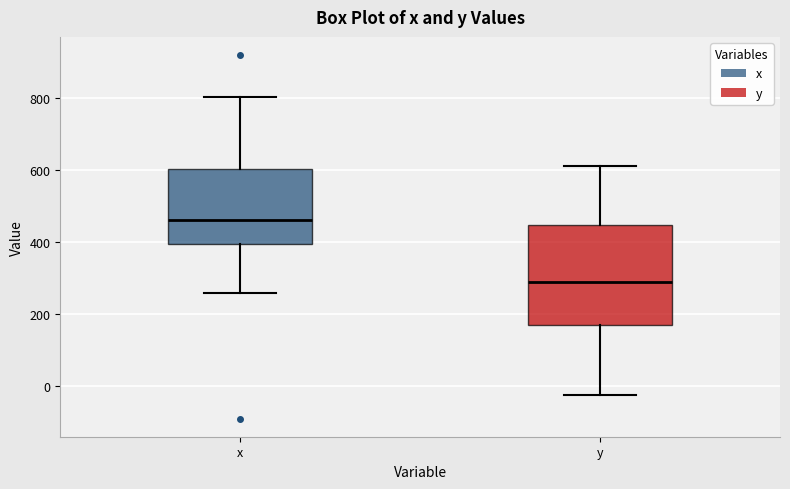

Reading left to right, read every box against the y-axis: the position of its median line, the range the box covers, and the ends of its whiskers. The values are not printed on the chart, so give them approximately, as read against the axis.

x: median 460, box 400 to 600, whiskers 260 to 800
y: median 280, box 180 to 440, whiskers -20 to 620